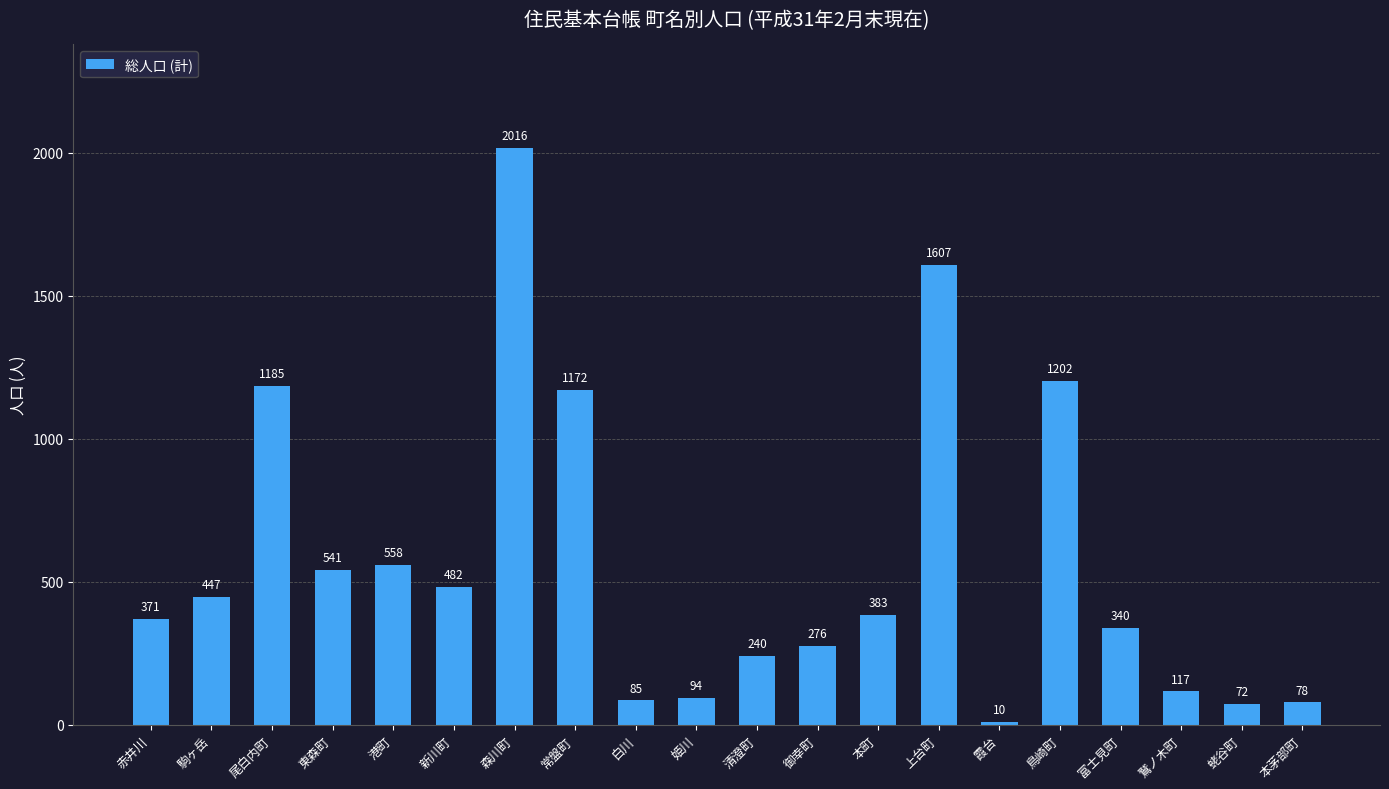

Reading right to left, what are all the values shown in this chart?

本茅部町=78	蛯谷町=72	鷲ノ木町=117	富士見町=340	鳥崎町=1202	霞台=10	上台町=1607	本町=383	御幸町=276	清澄町=240	姫川=94	白川=85	常盤町=1172	森川町=2016	新川町=482	港町=558	東森町=541	尾白内町=1185	駒ヶ岳=447	赤井川=371